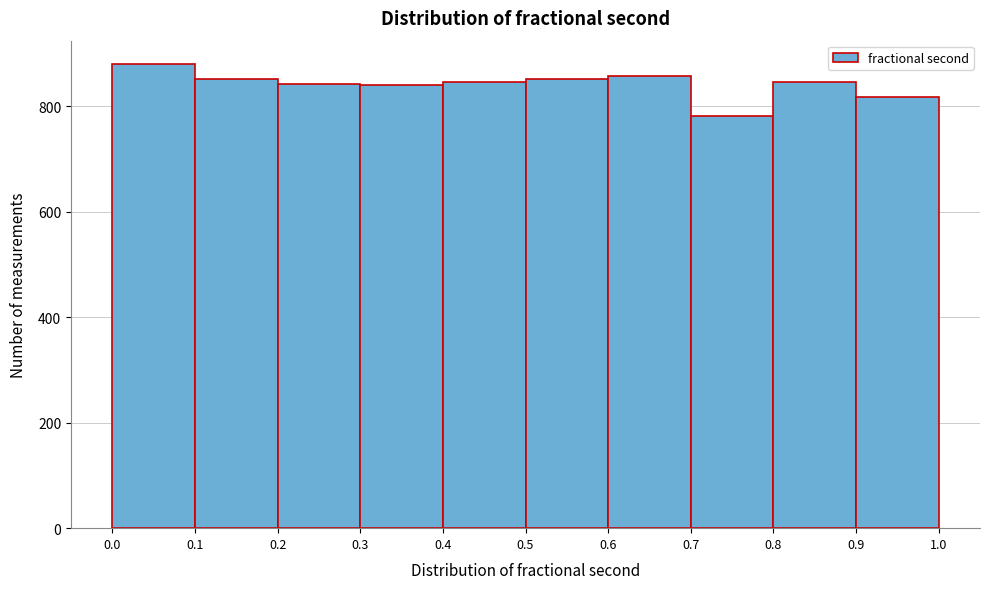

What is the height of the bar covering 0.5 to 0.6 on the x-axis? The values are not printed on the chart, so give them approximately, as read against the axis.

860